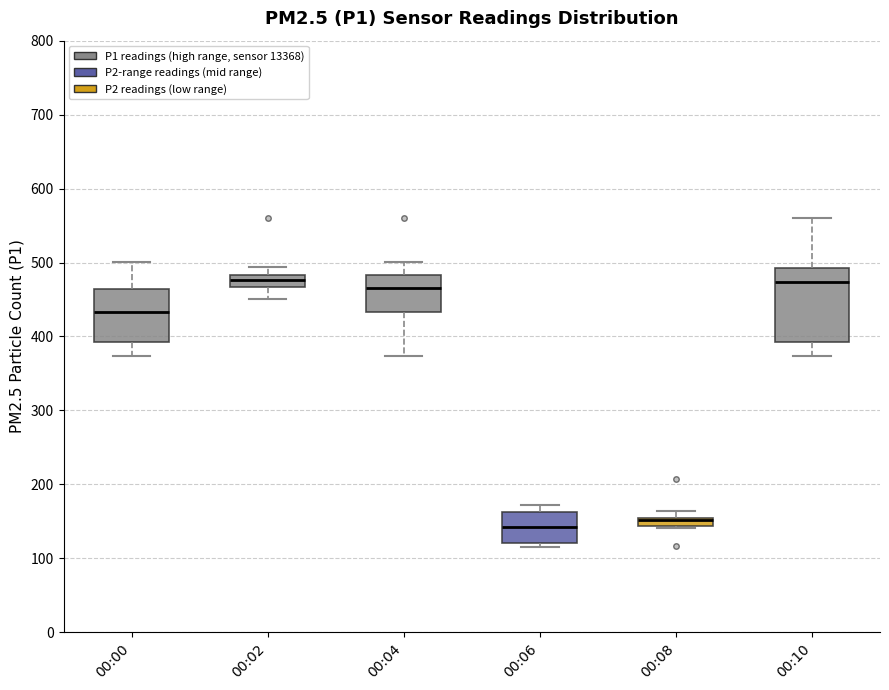

Where is the upper edge of the box for 00:06 on the y-axis? The values are not printed on the chart, so give them approximately, as read against the axis.

160